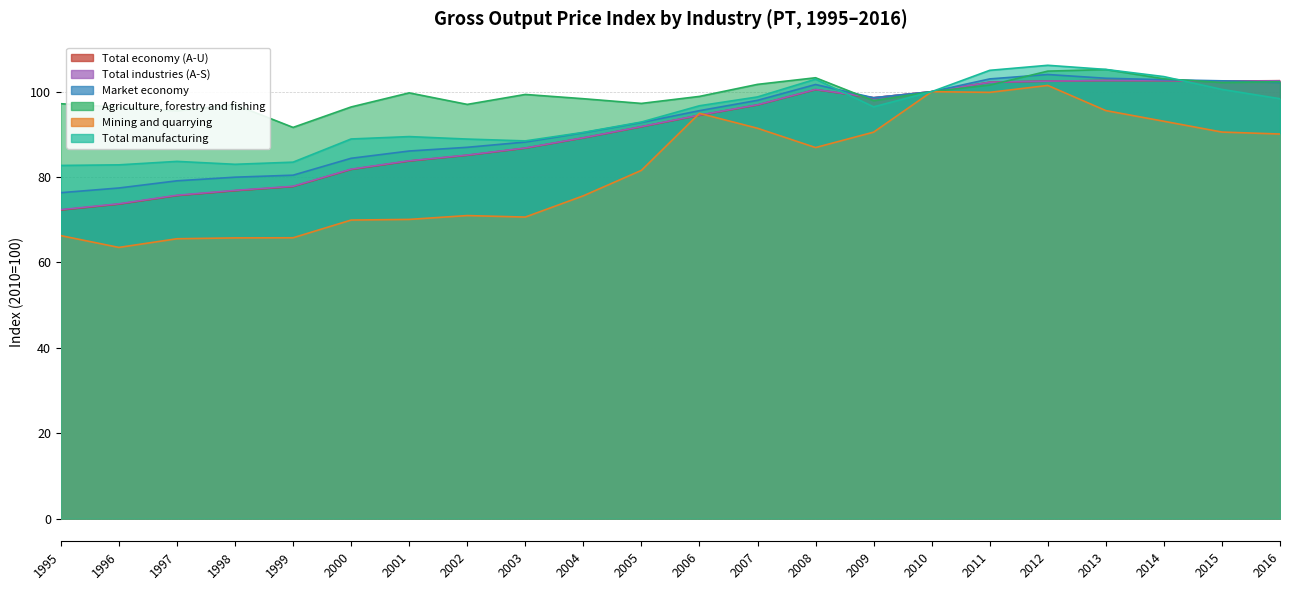

The value of Total economy (A-U) at 1995 is 113.8. True or false?

False